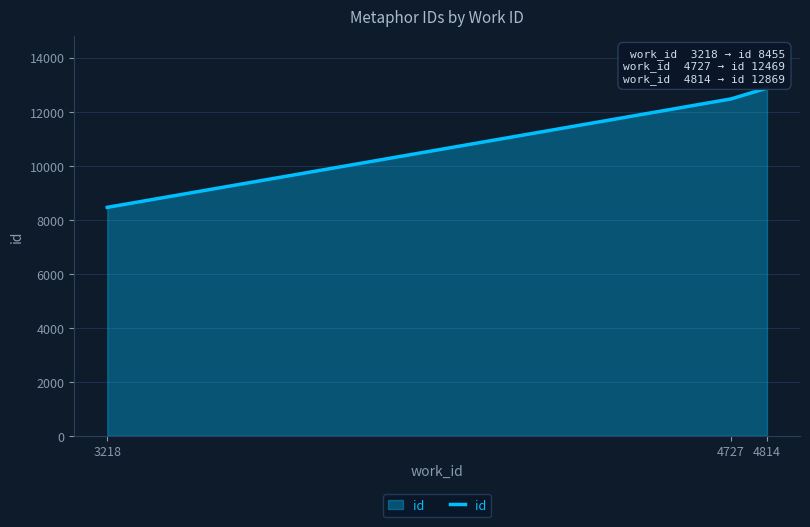

Which label corresponds to the largest value in the chart?

4814